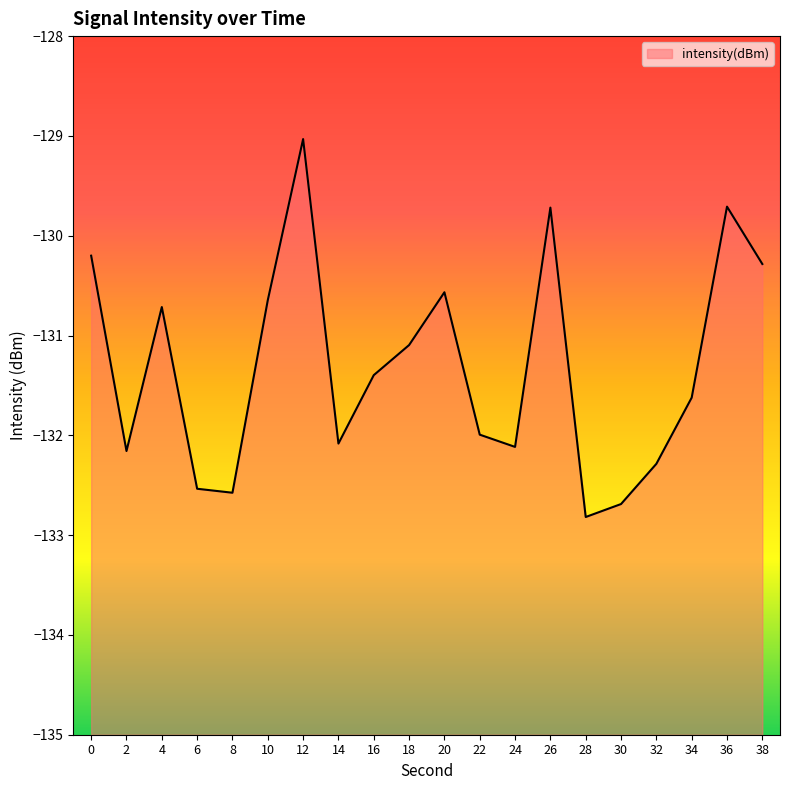

The chart shows a value of -63.4 at 2. True or false?

False